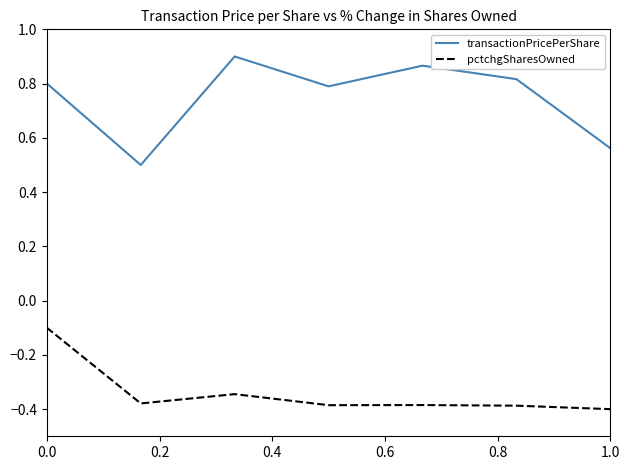

What is the difference between the maximum and minimum values in the transactionPricePerShare series?

0.4